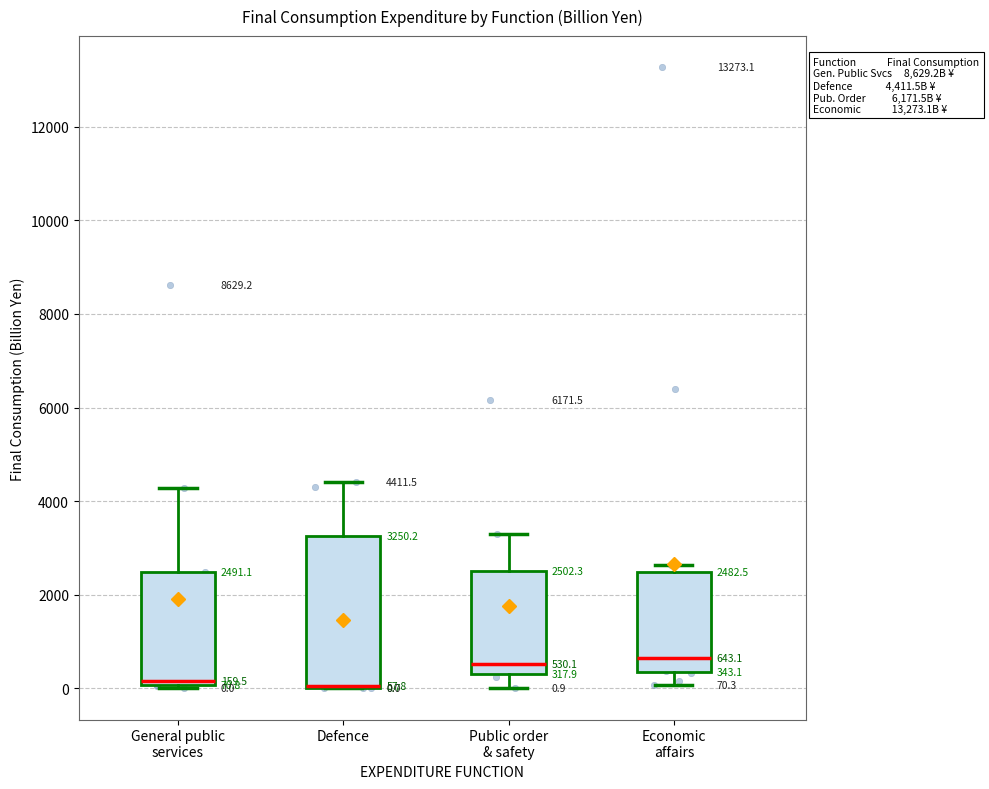

Comparing the boxes themselves (not the whiskers), which one is the tallest?

Defence